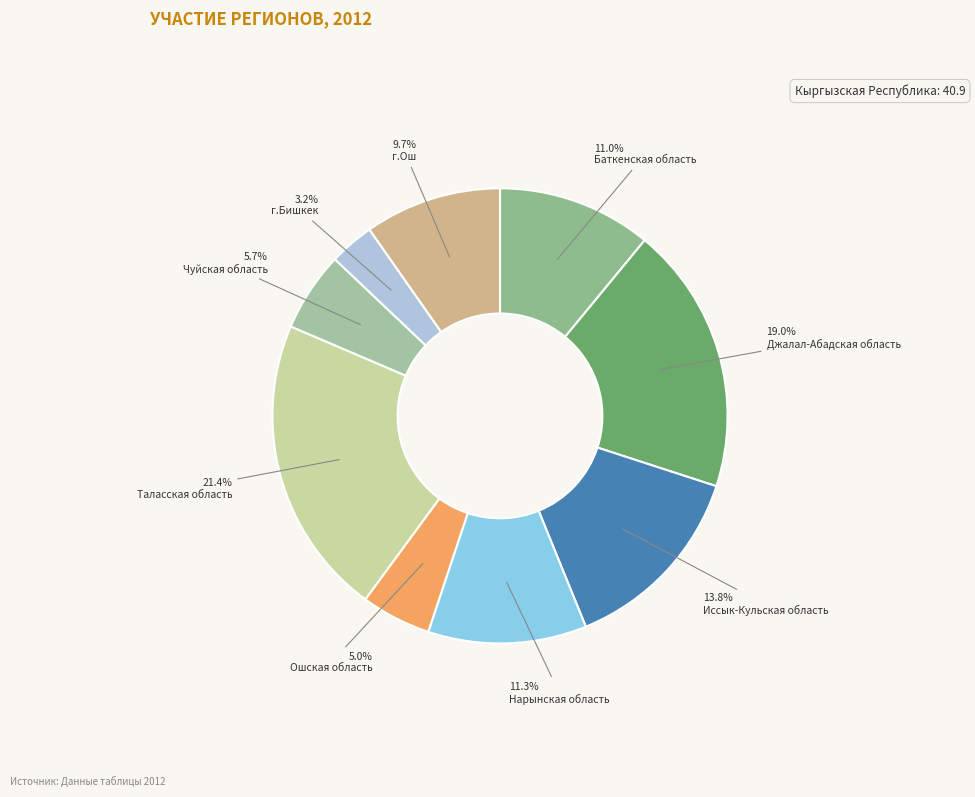

Does Иссык-Кульская область represent more than half of the total?

No